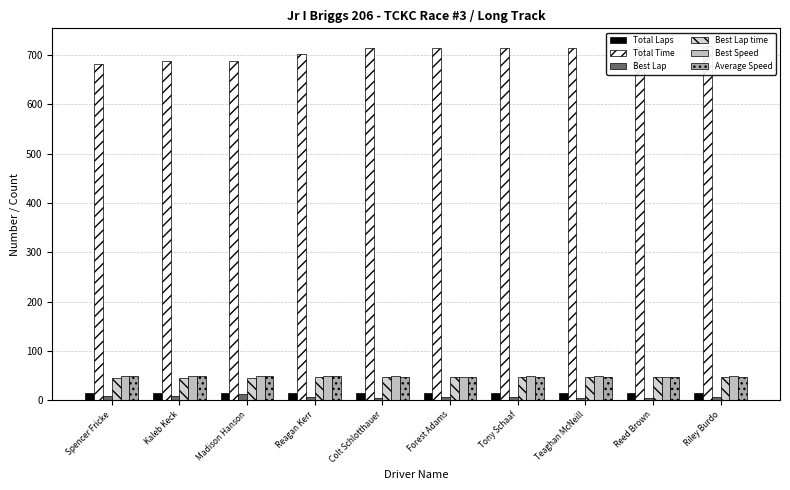

How many values in the Total Time series exceed 713?

6